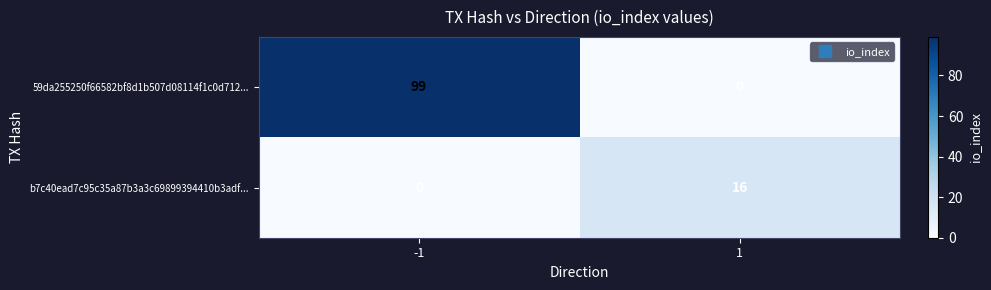

Which series changed the most between -1 and 1?

59da255250f66582bf8d1b507d08114f1c0d712...